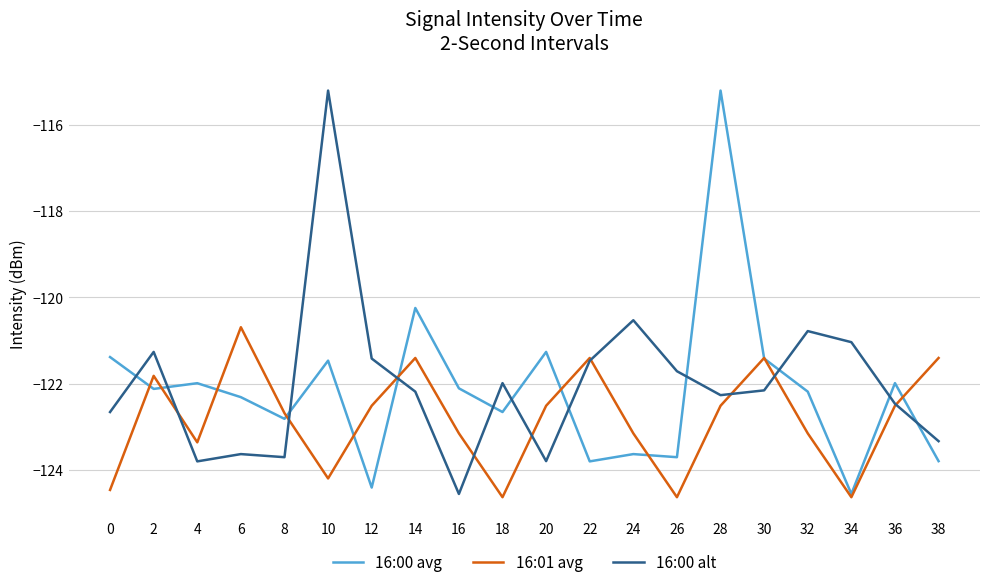

Between 18 and 22, which series saw the biggest shift?

16:01 avg